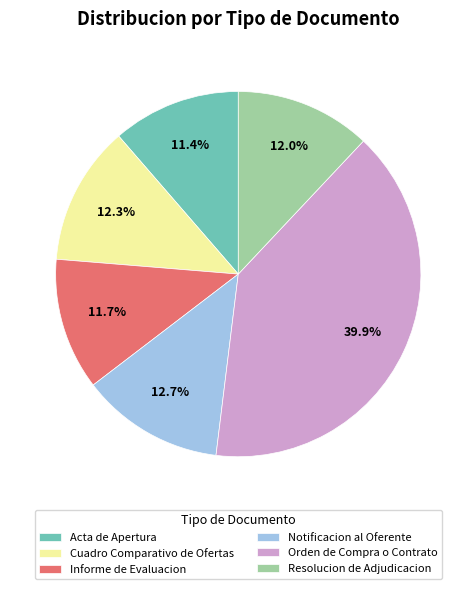

To the nearest percent, what portion does Informe de Evaluacion represent?

12%